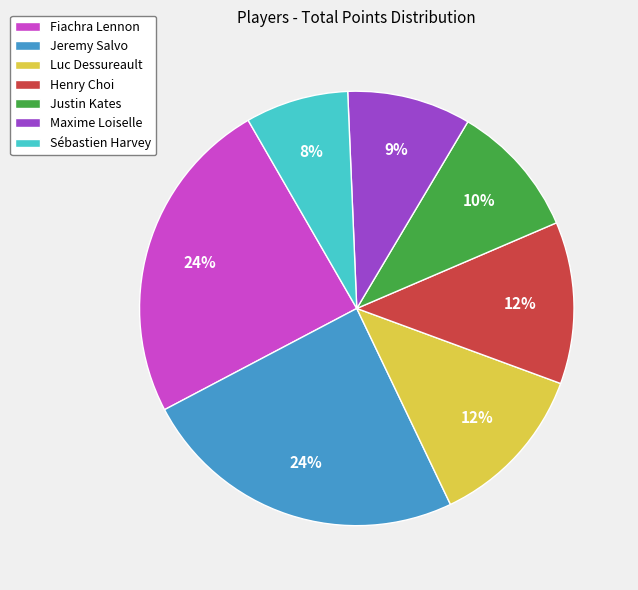

To the nearest percent, what percentage of the pie is Henry Choi?

12%